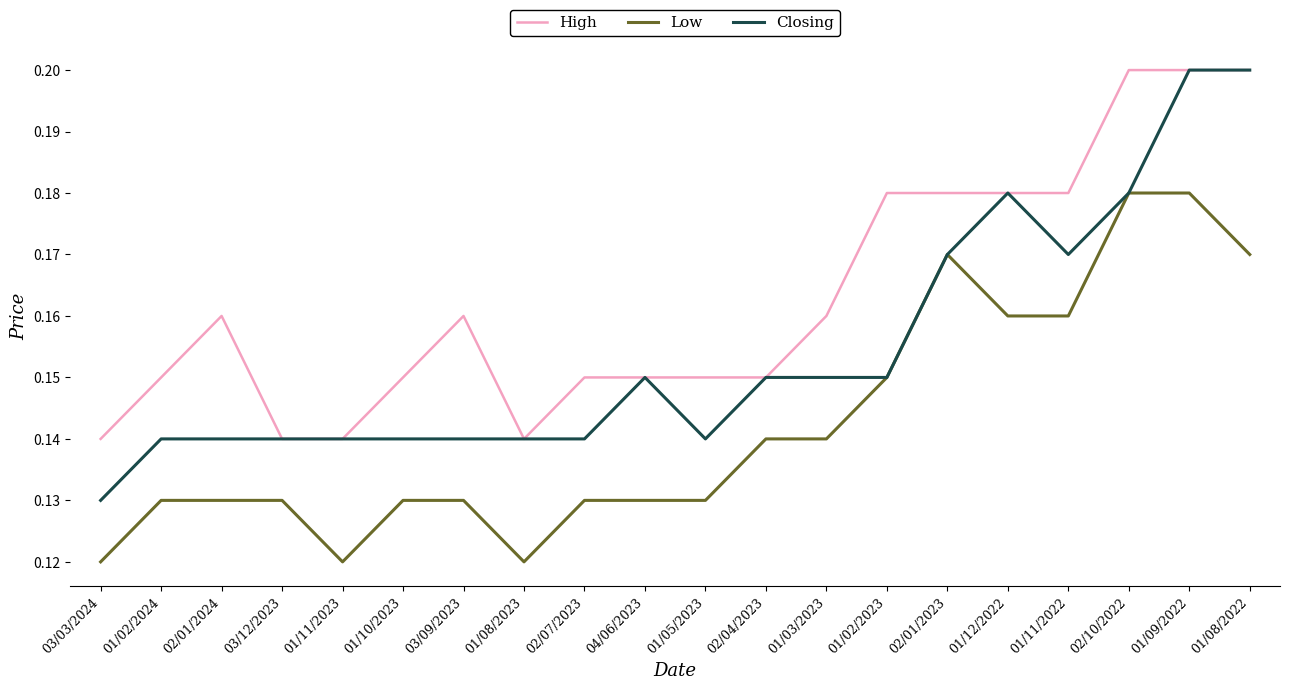

Which series has the largest total across all categories?

High